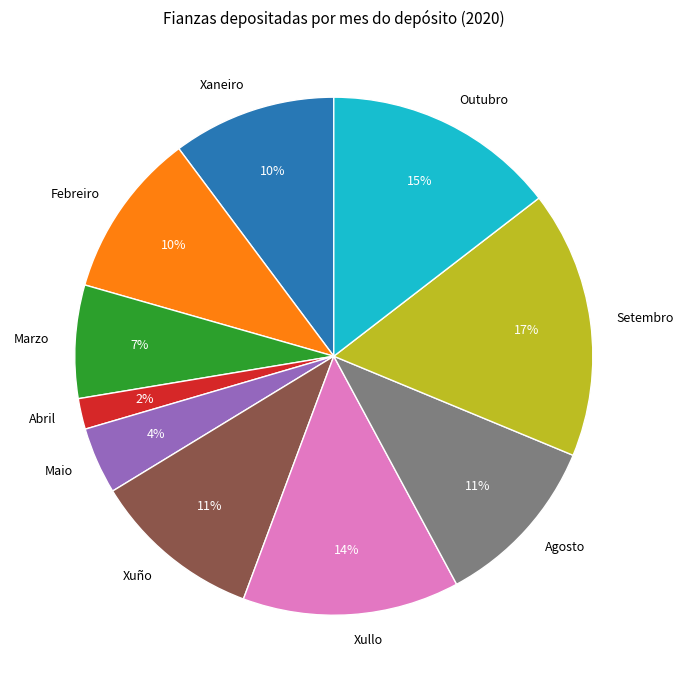

What is the smallest slice in the pie chart?

Abril